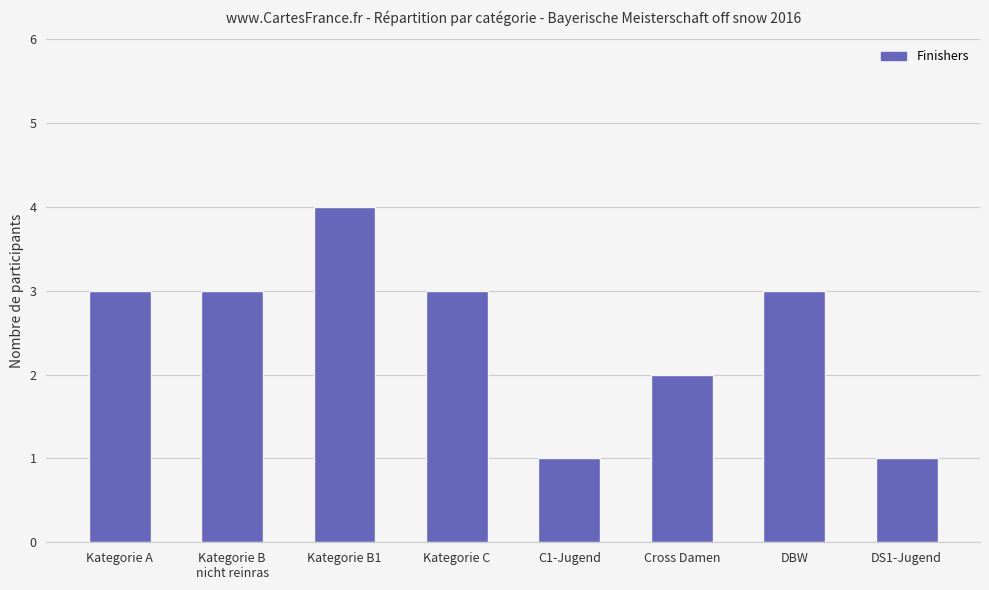

Are the bars horizontal?

No